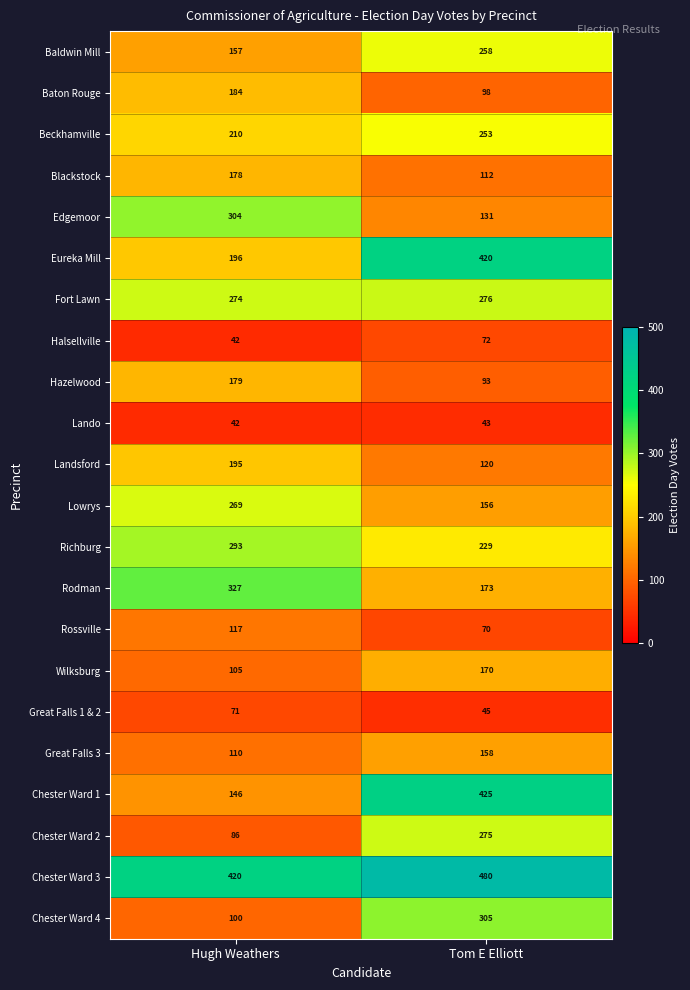

Rank the series by their maximum value, from highest to lowest.

Chester Ward 3, Chester Ward 1, Eureka Mill, Rodman, Chester Ward 4, Edgemoor, Richburg, Fort Lawn, Chester Ward 2, Lowrys, Baldwin Mill, Beckhamville, Landsford, Baton Rouge, Hazelwood, Blackstock, Wilksburg, Great Falls 3, Rossville, Halsellville, Great Falls 1 & 2, Lando